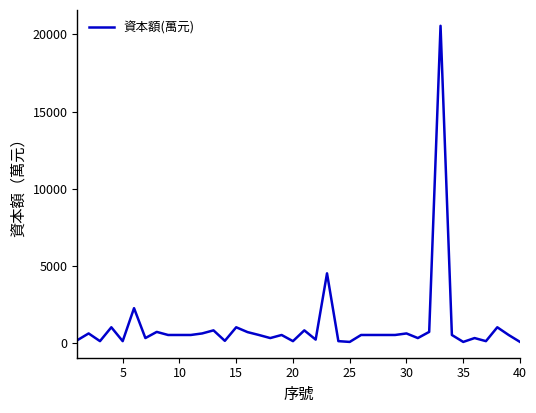

What is the greatest value displayed?

20563